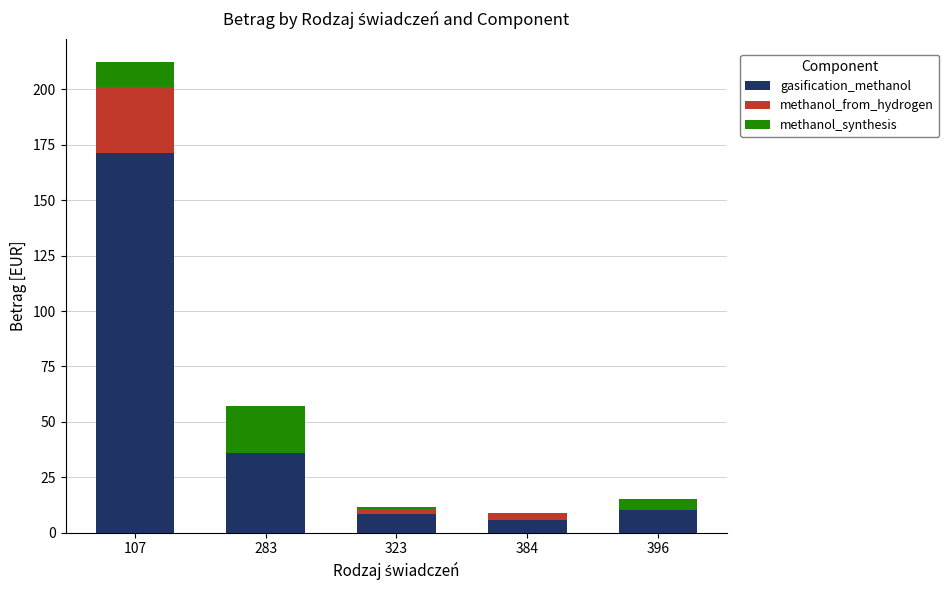

At which label does gasification_methanol reach its peak?

107